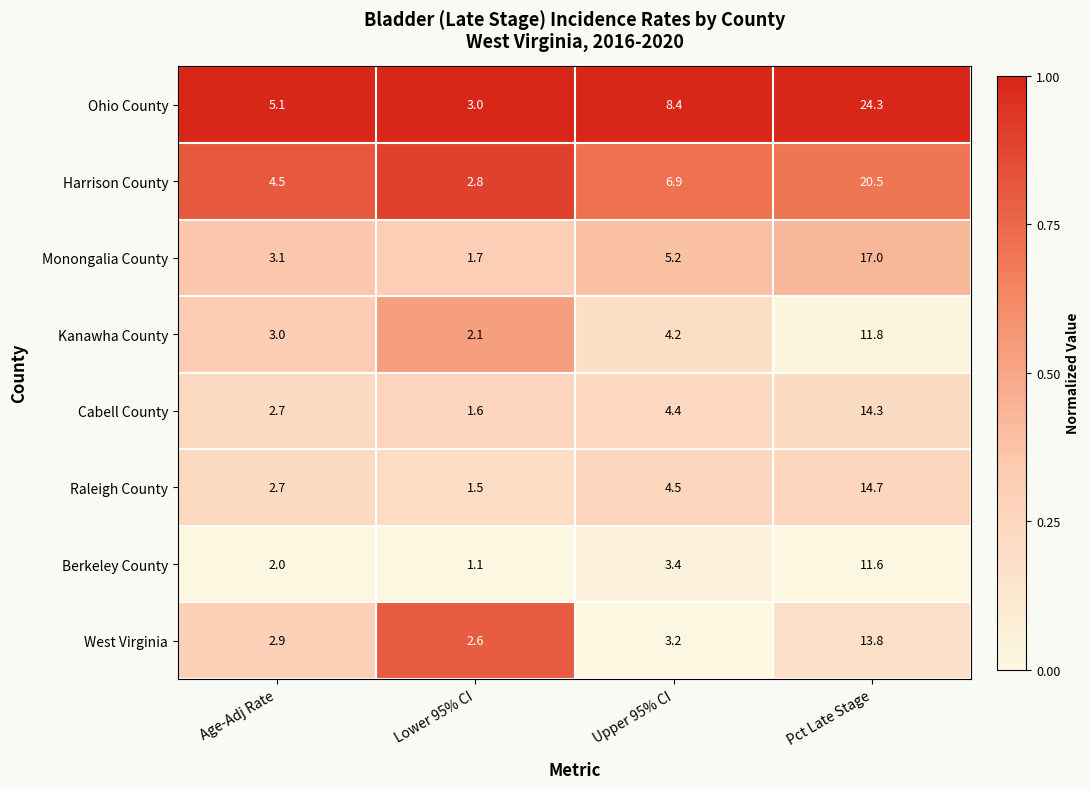

Rank the series at Pct Late Stage from lowest to highest value.

Berkeley County, Kanawha County, West Virginia, Cabell County, Raleigh County, Monongalia County, Harrison County, Ohio County